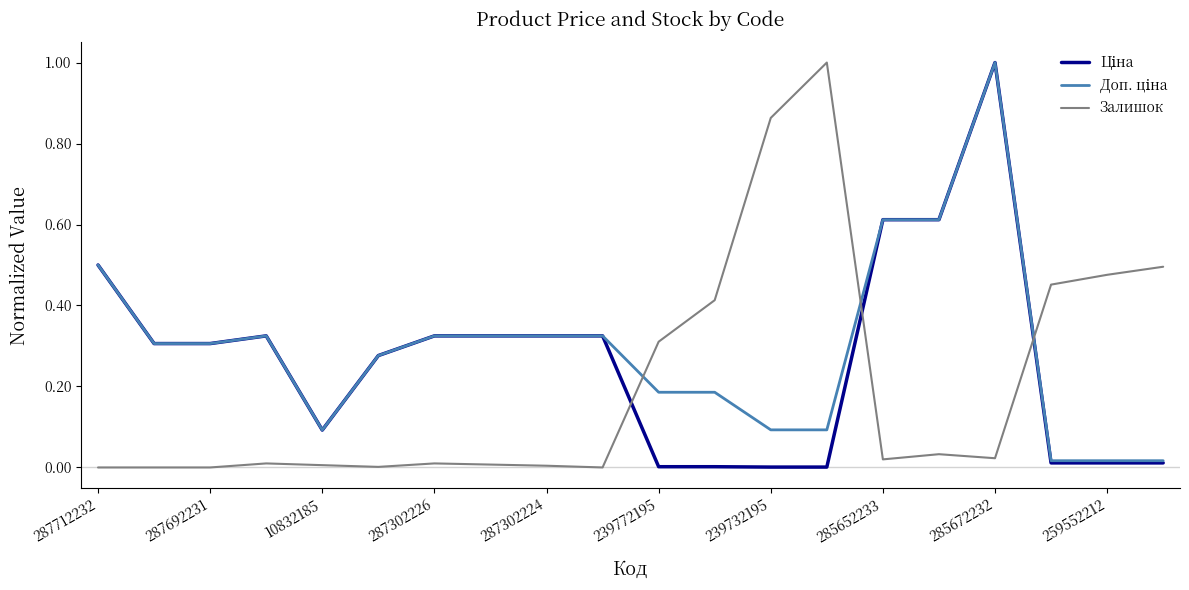

Rank the series by their average value, from lowest to highest.

Залишок, Ціна, Доп. ціна